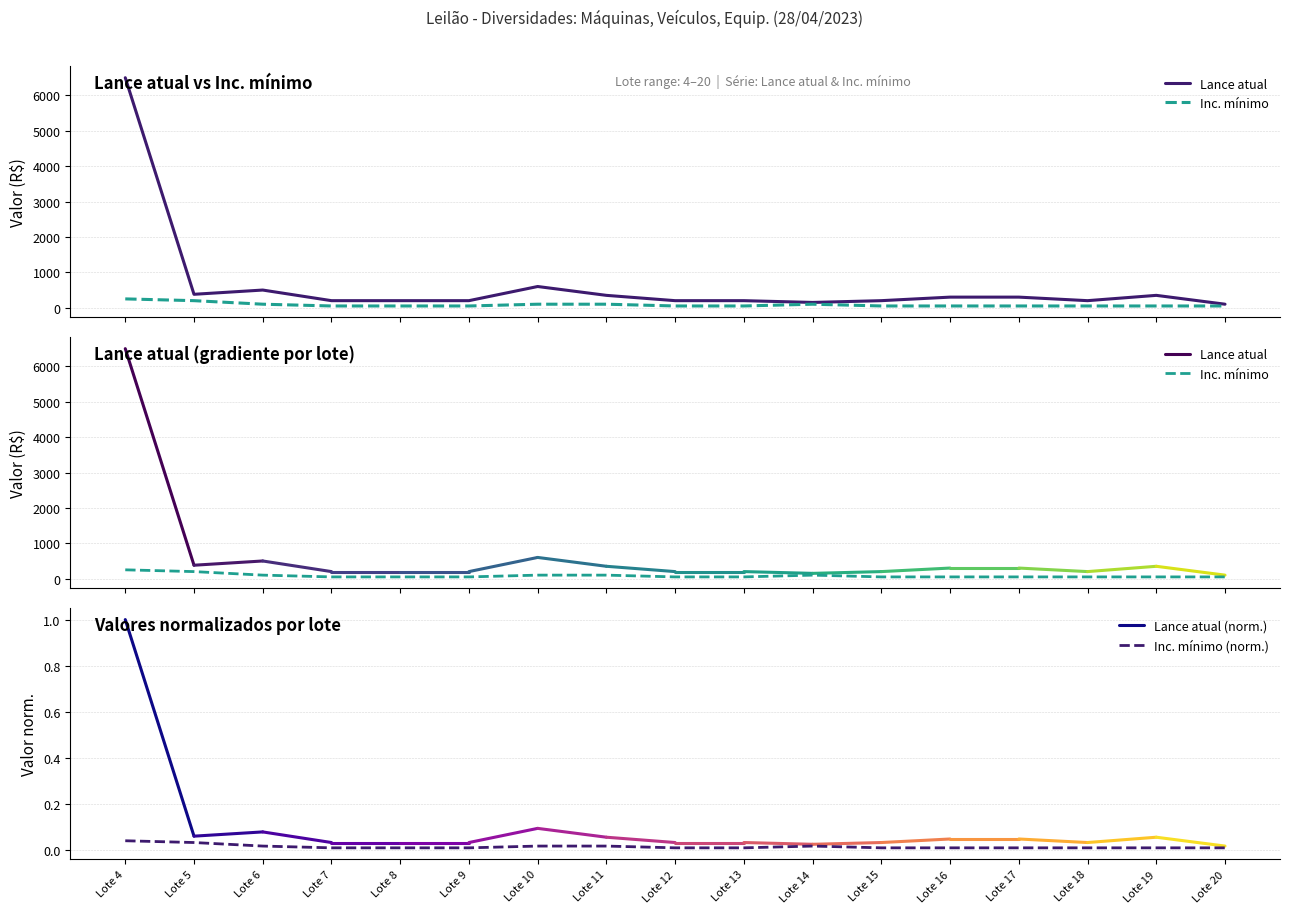

Which label corresponds to the largest value in the chart?

Lote 4